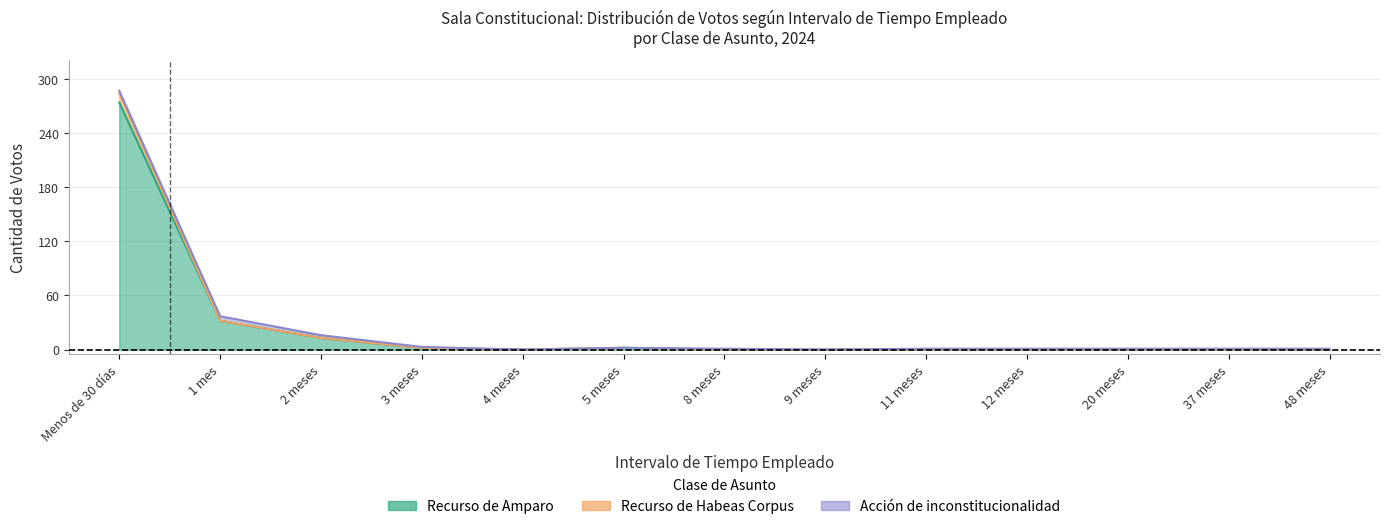

How many values in Recurso de Amparo are above zero?

5